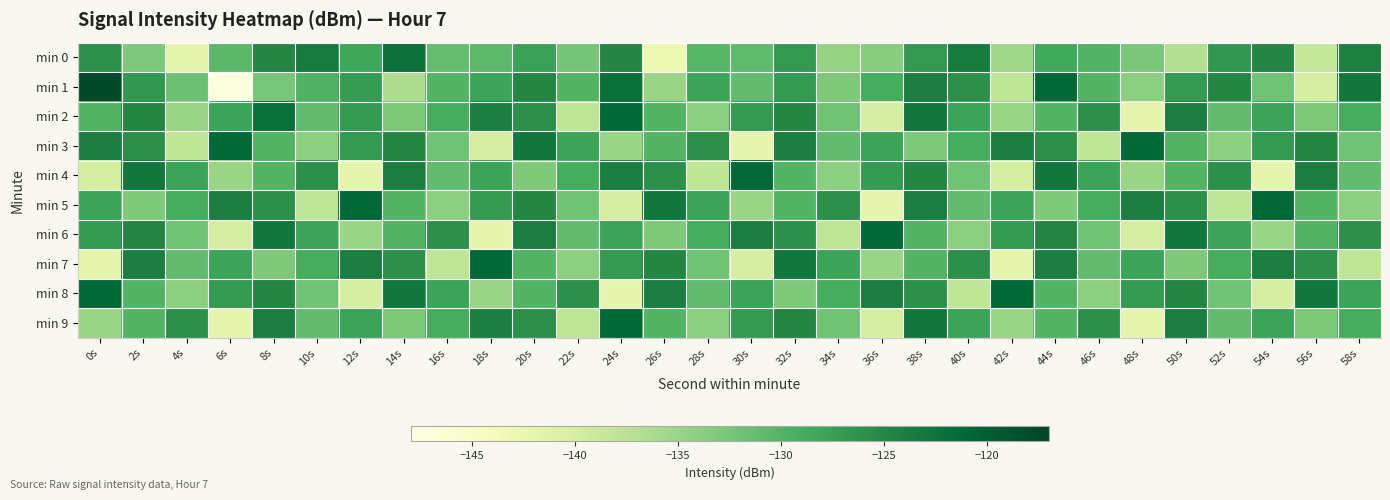

At which category is the sum across all series the highest?

38s